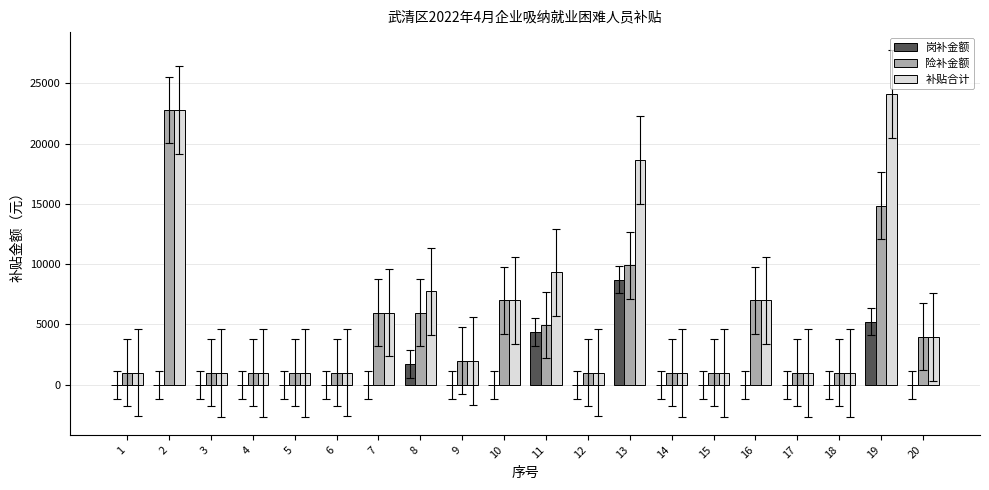

Which label corresponds to the largest value in the chart?

19